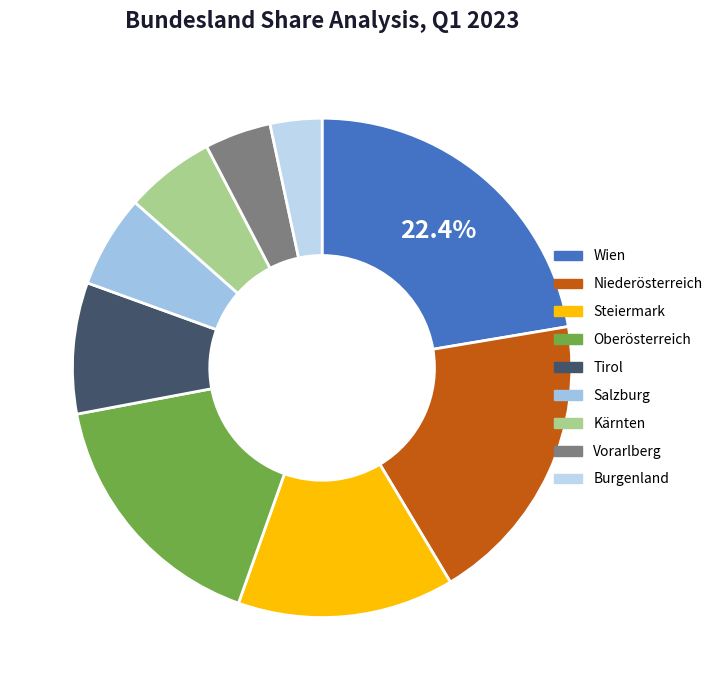

Which slice is the largest?

Wien